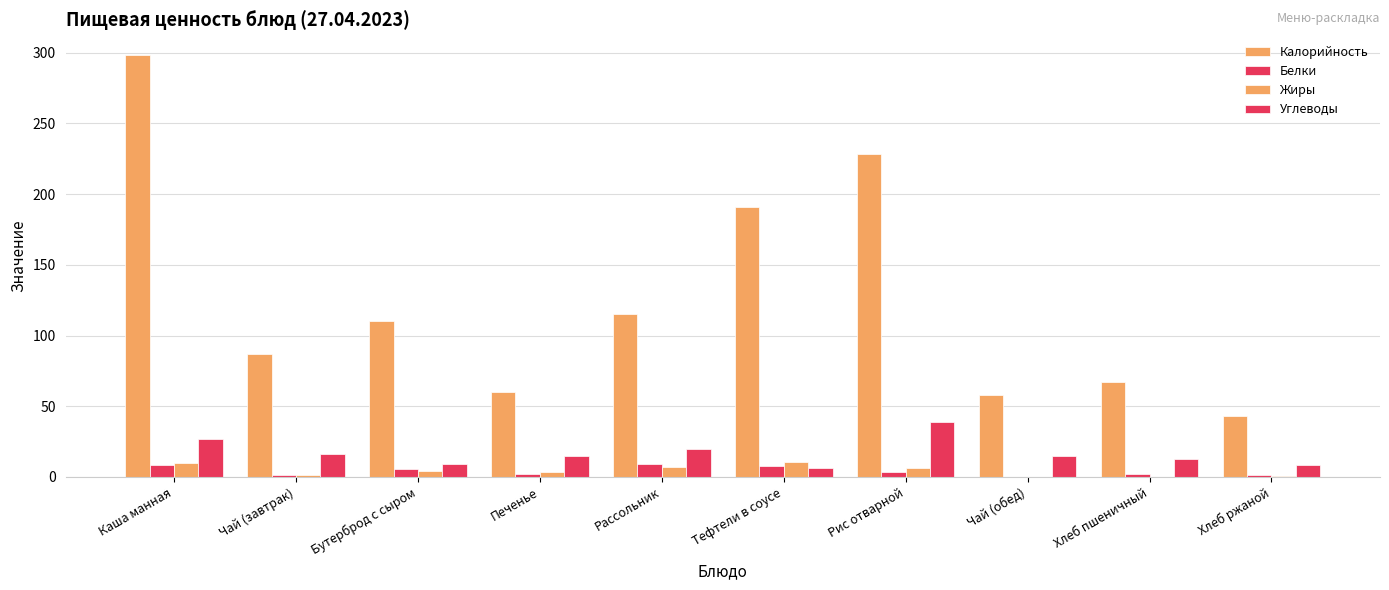

Rank the categories by Калорийность value from lowest to highest.

Хлеб ржаной, Чай (обед), Печенье, Хлеб пшеничный, Чай (завтрак), Бутерброд с сыром, Рассольник, Тефтели в соусе, Рис отварной, Каша манная